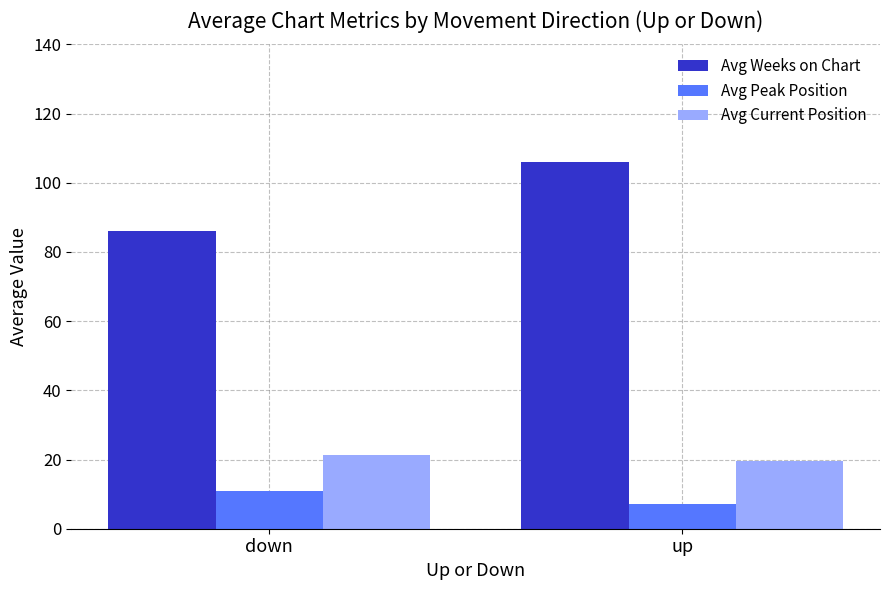

What is the difference between the Avg Current Position values at up and down?

1.7